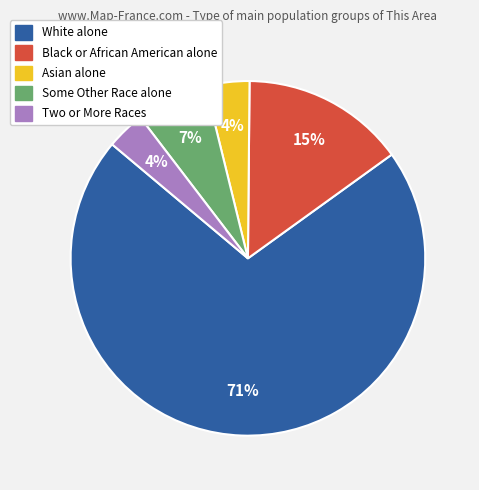

How many slices are in this pie chart?

5